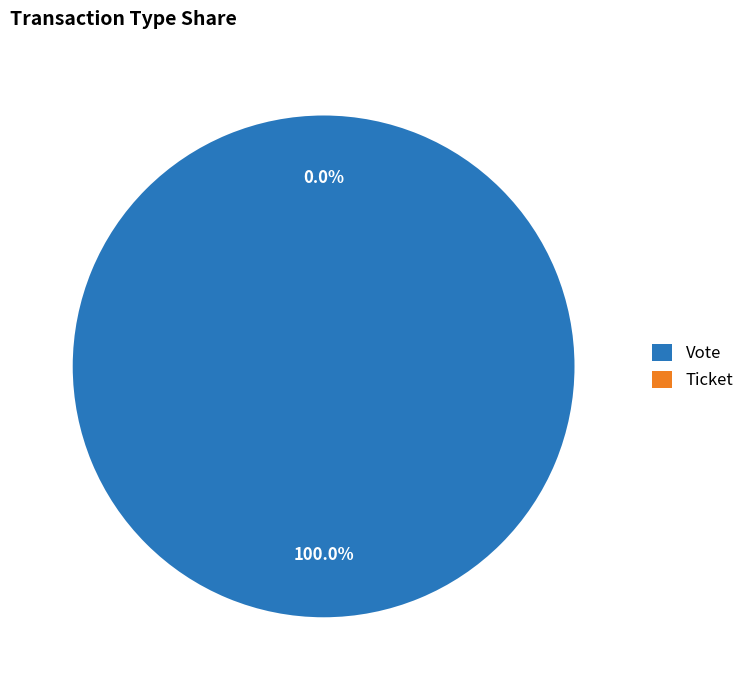

The Vote slice represents 100% of the pie. True or false?

True